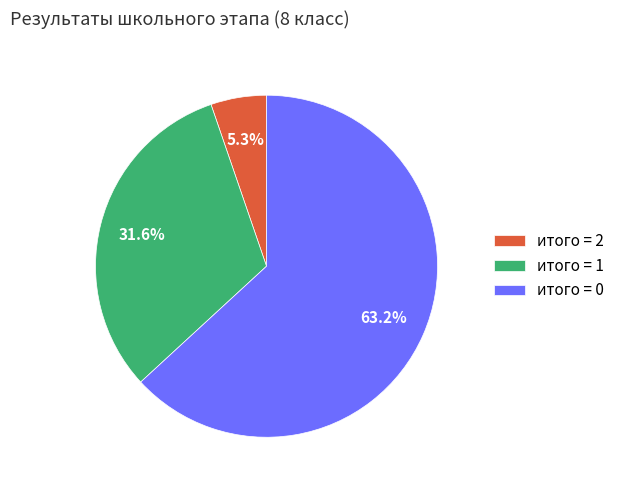

Is there a majority slice in this chart?

Yes